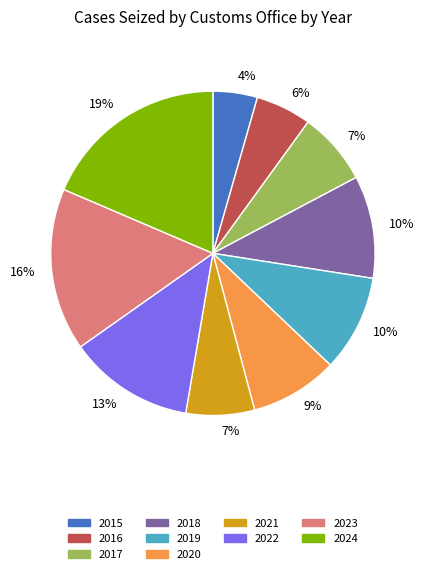

To the nearest percent, what is the average slice percentage?

10%